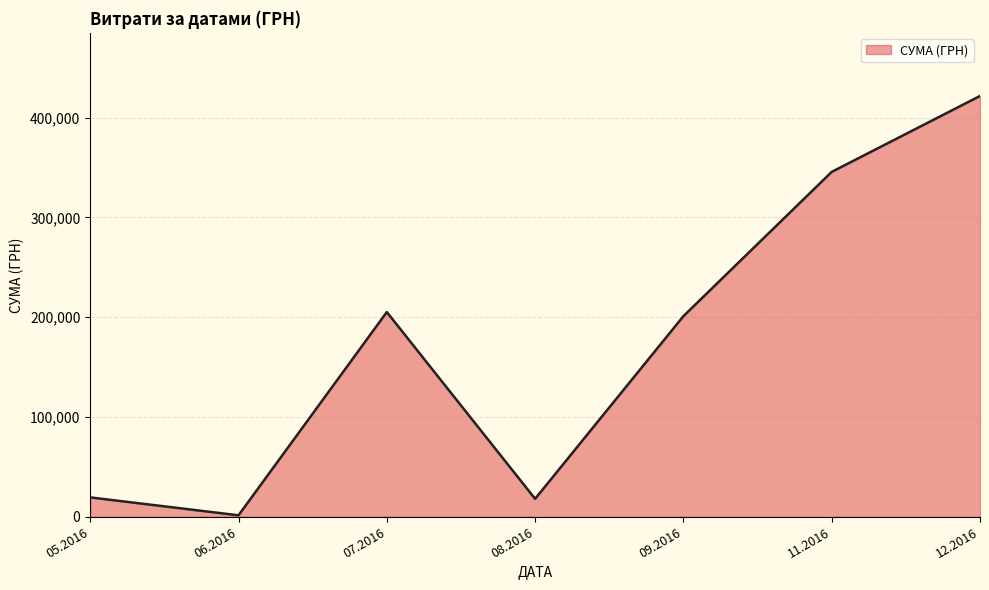

Between 09.2016 and 11.2016, which is larger?

11.2016